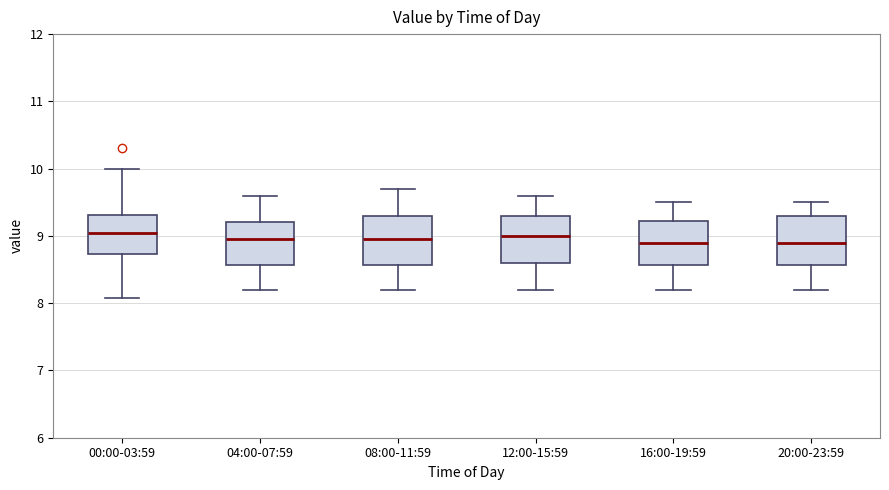

Reading left to right, transcribe this box plot: for each box, give where its median line is, the range the box spans, and where its two whiskers end, as read against the y-axis. The values are not printed on the chart, so give them approximately, as read against the axis.

00:00-03:59: median 9.0, box 8.7 to 9.3, whiskers 8.1 to 10.0
04:00-07:59: median 9.0, box 8.6 to 9.2, whiskers 8.2 to 9.6
08:00-11:59: median 9.0, box 8.6 to 9.3, whiskers 8.2 to 9.7
12:00-15:59: median 9.0, box 8.6 to 9.3, whiskers 8.2 to 9.6
16:00-19:59: median 8.9, box 8.6 to 9.2, whiskers 8.2 to 9.5
20:00-23:59: median 8.9, box 8.6 to 9.3, whiskers 8.2 to 9.5